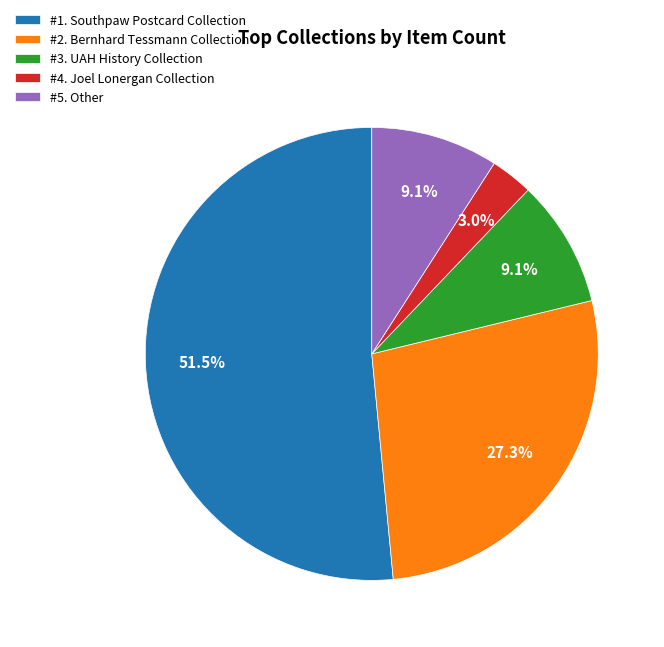

What percentage do #4. Joel Lonergan Collection and #3. UAH History Collection together represent?

12.1%